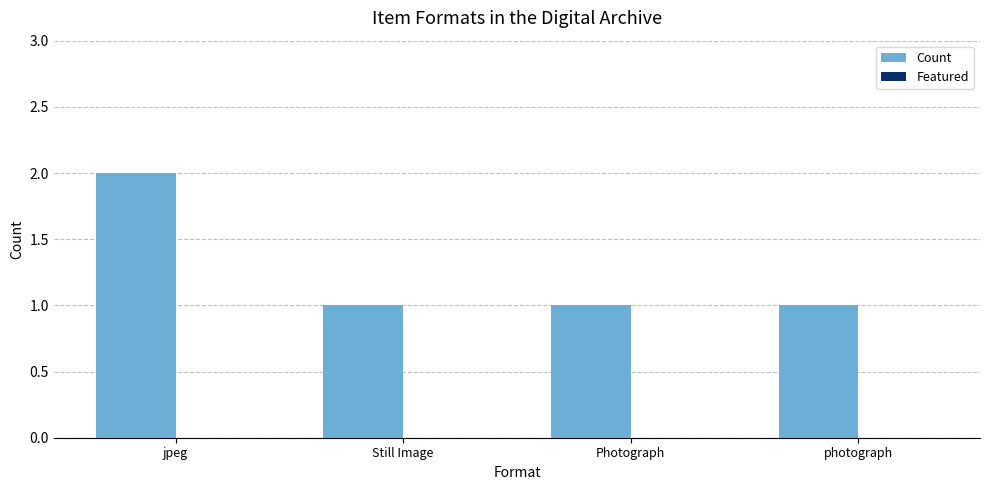

True or false: the data shows 1 at Photograph.

True